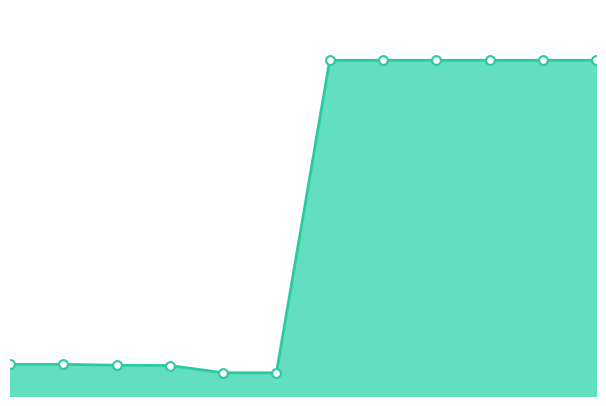

Is this an area chart (filled region under the line)?

Yes